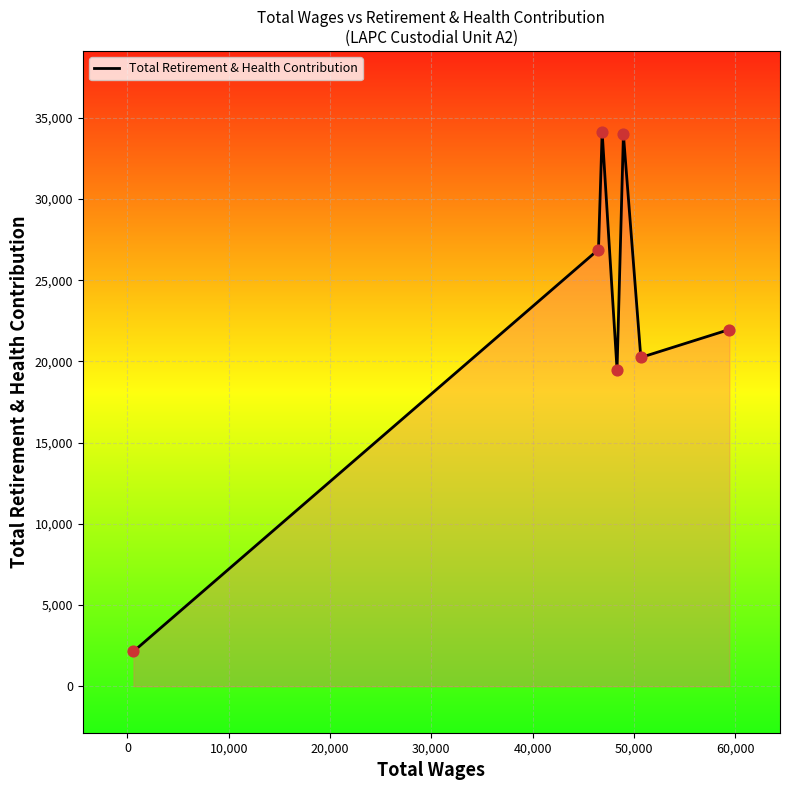

How many interior local valleys (lower than both neighbors) does the data have?

2